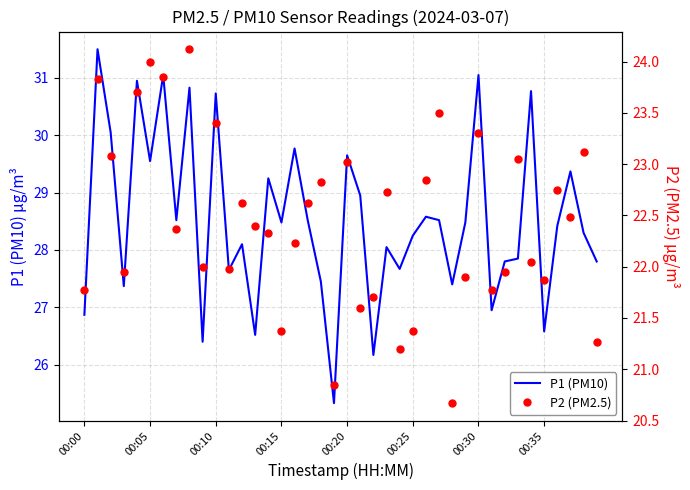

What is the label of the 24th point from the left?

23